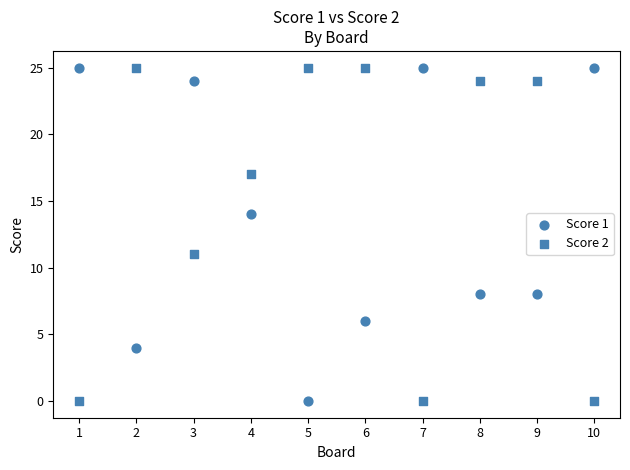

How many data points are displayed?

20